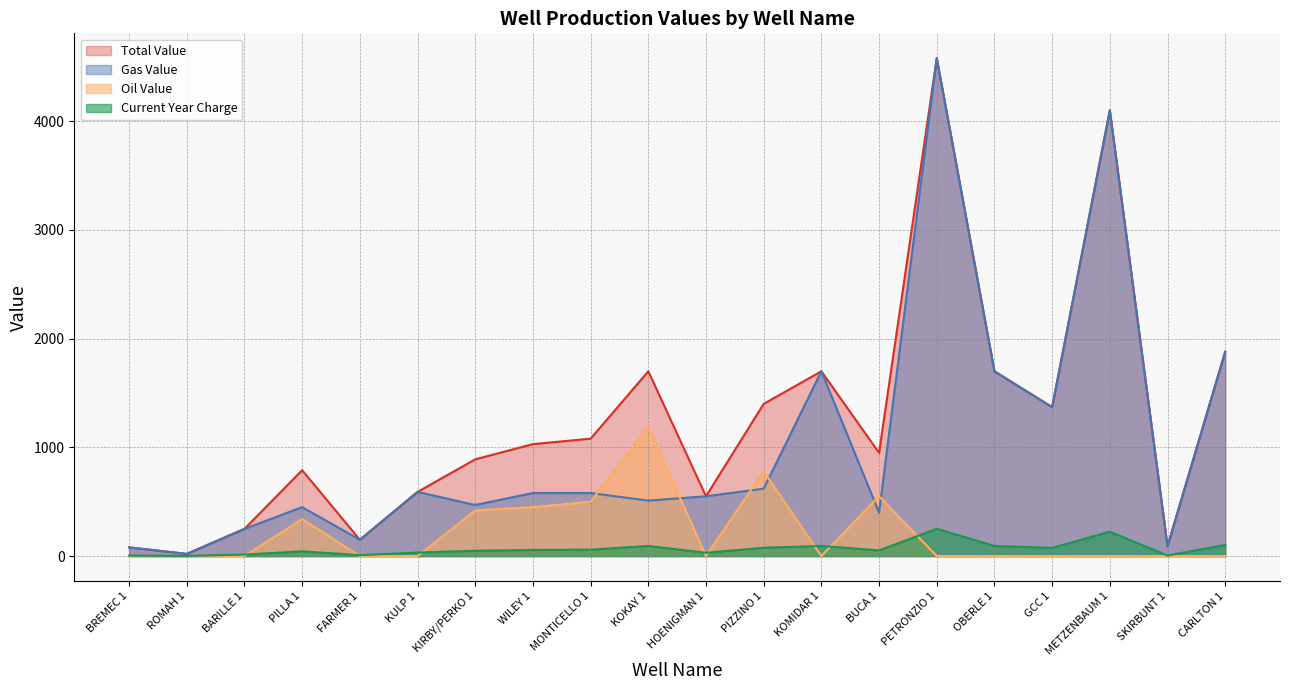

What is the total value across all series at SKIRBUNT 1?

185.0